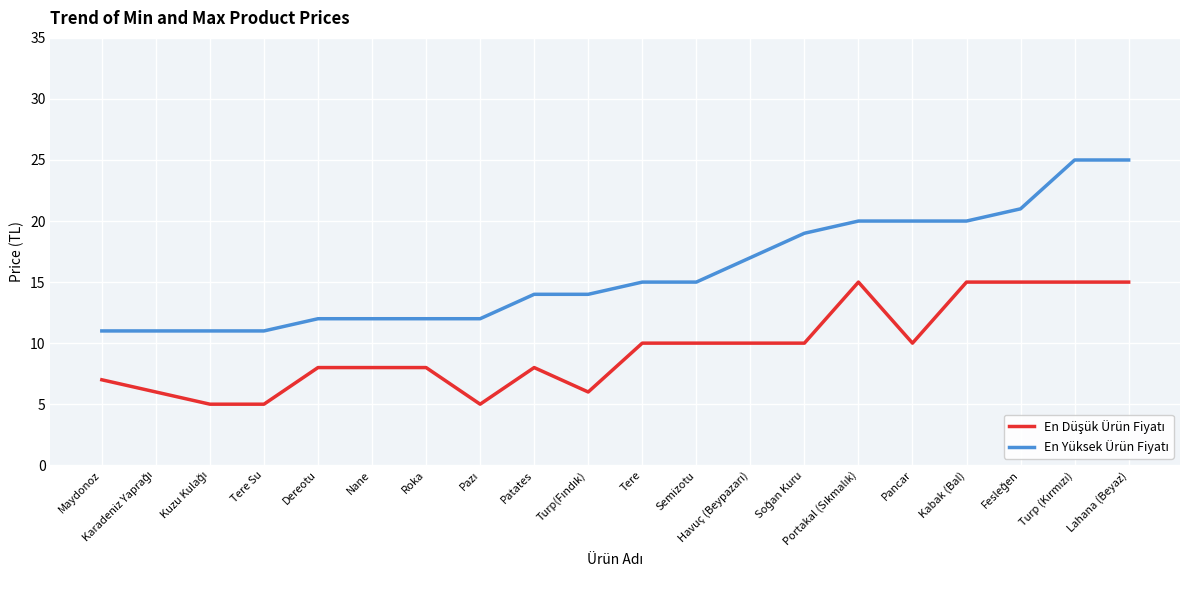

True or false: En Yüksek Ürün Fiyatı has more than 2 interior local peaks.

False